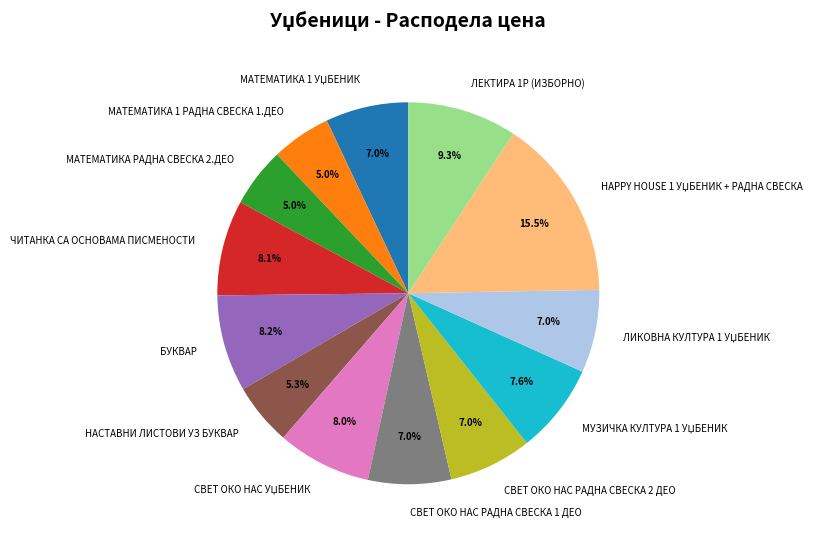

Count the number of slices in the pie.

13